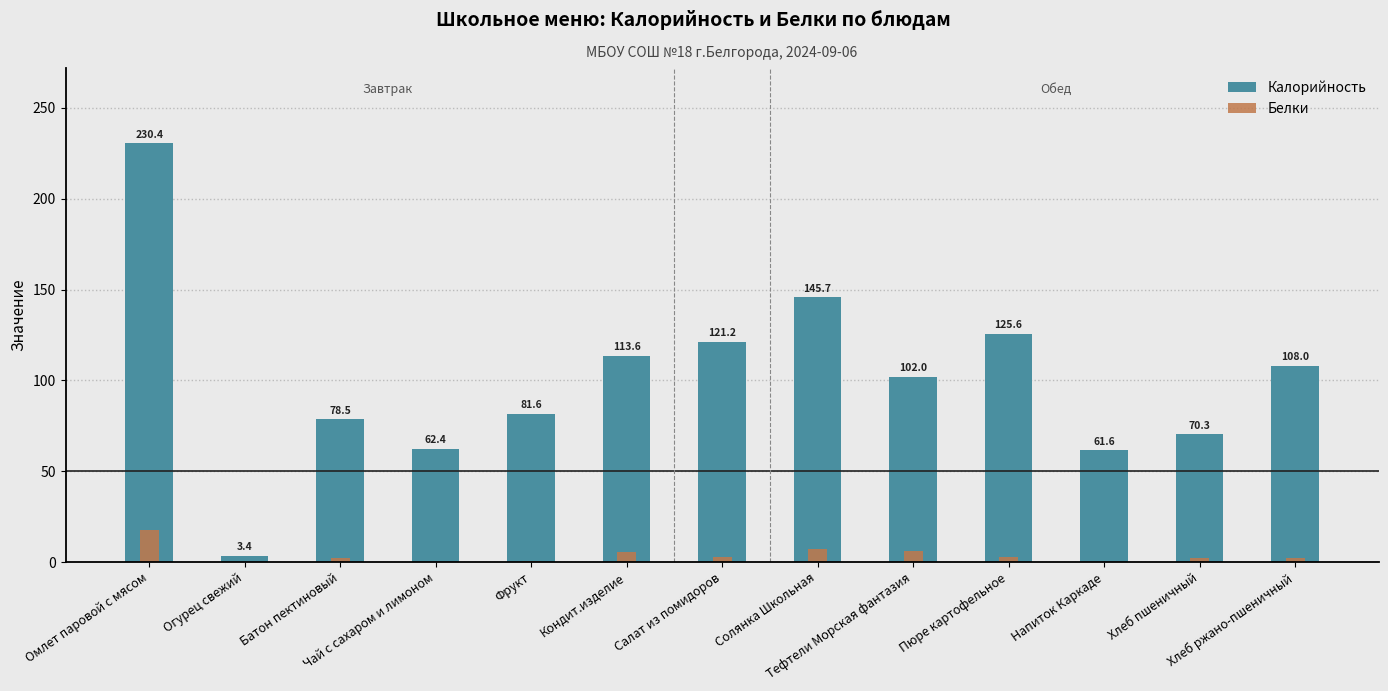

Is it true that Белки equals 0.3 at Огурец свежий?

False